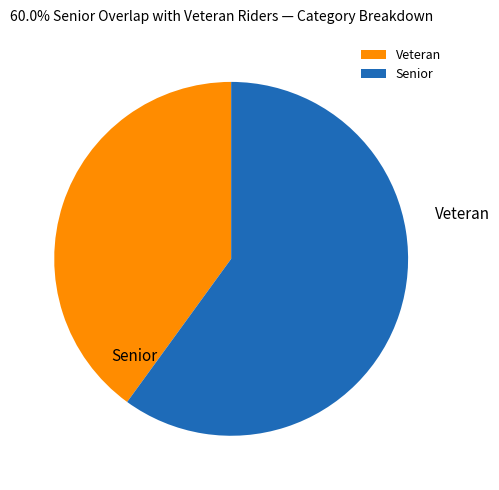

What is the smallest slice in the pie chart?

Veteran